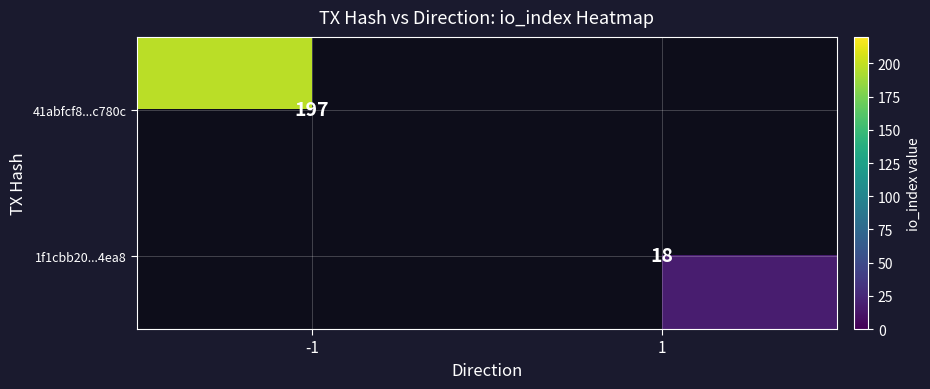

Is it true that 41abfcf8...c780c equals 197 at -1?

True